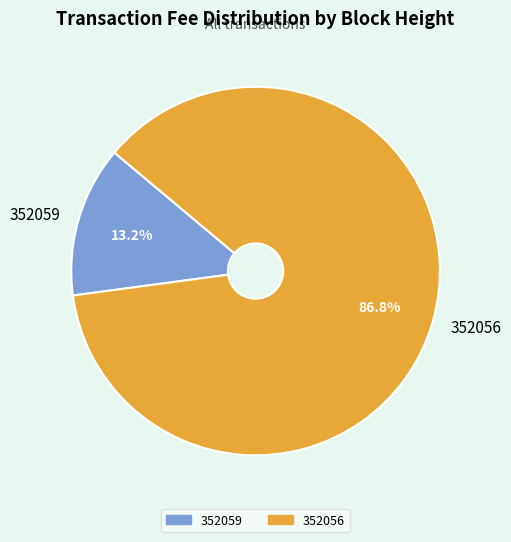

Count the number of slices in the pie.

2